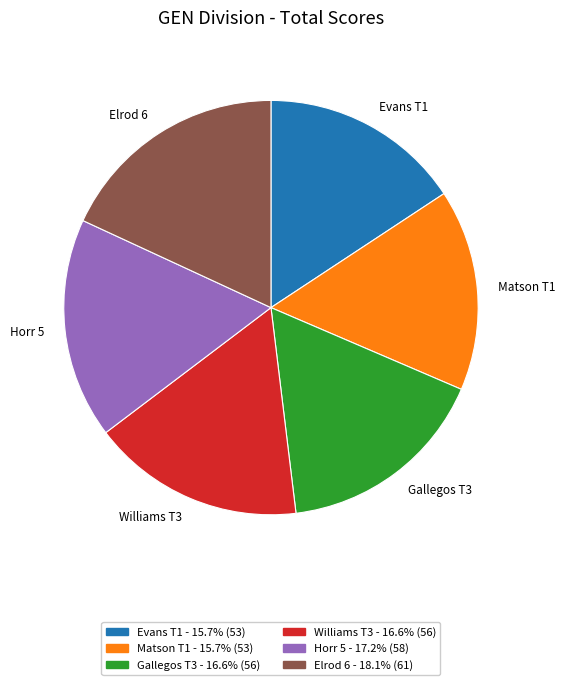

Is there a majority slice in this chart?

No